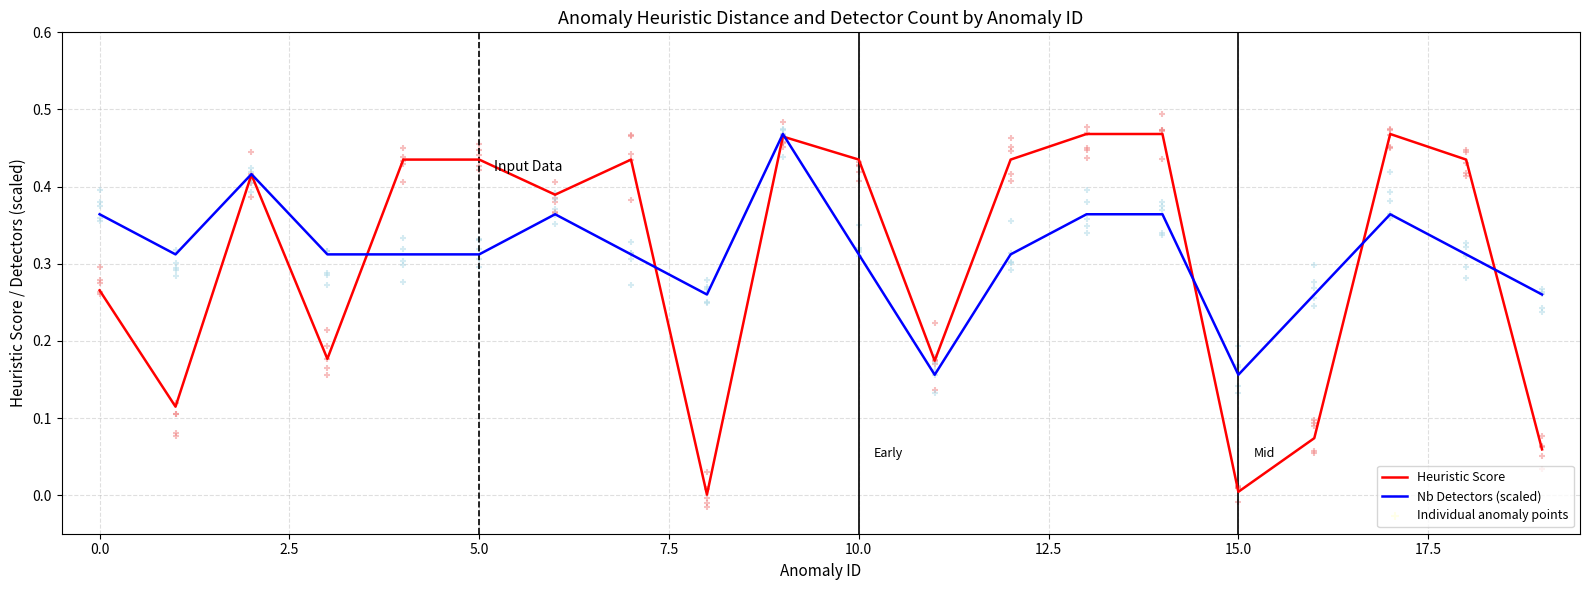

What is the total value across all series at 5.0?

0.7